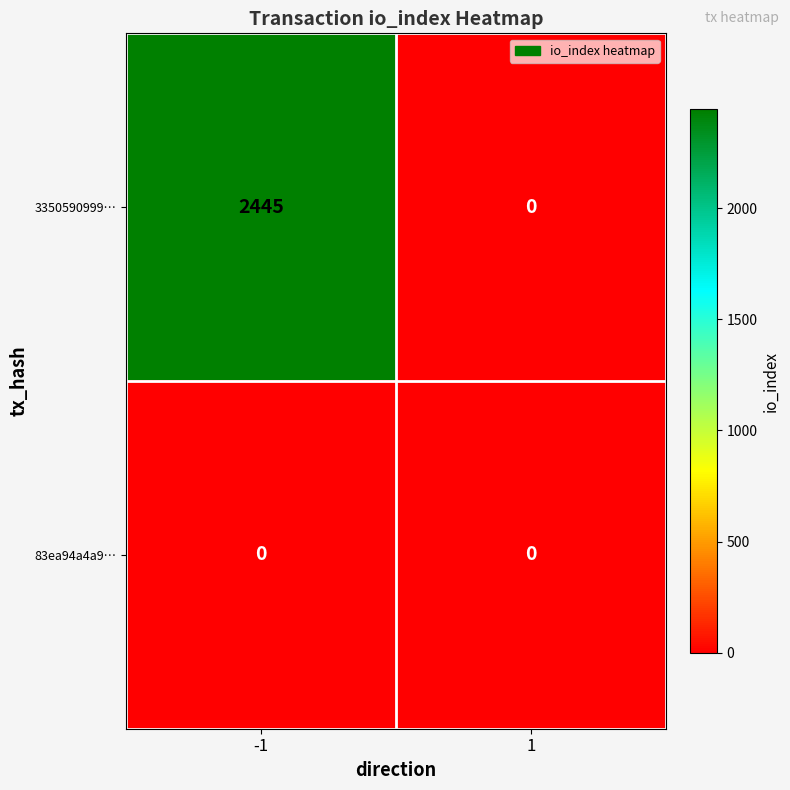

Which series has the widest spread of values?

3350590999…